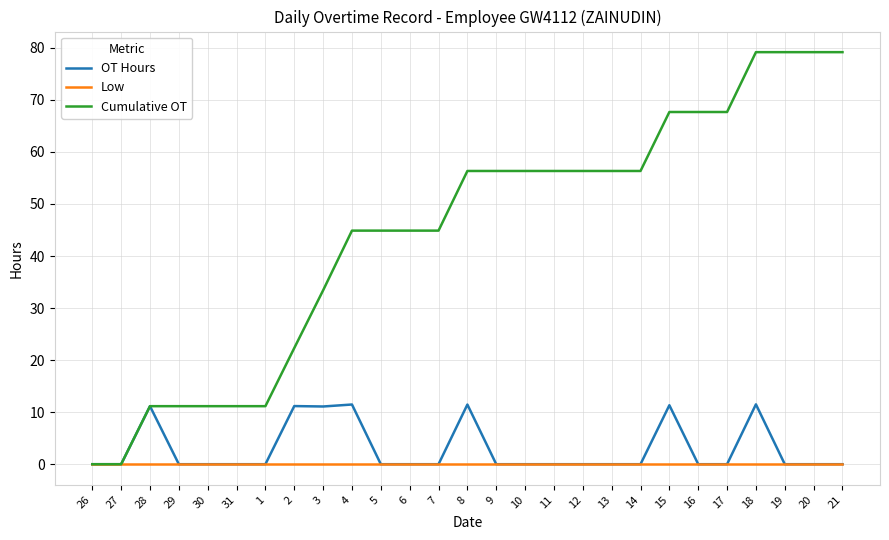

What is the highest value of the OT Hours series?

11.5